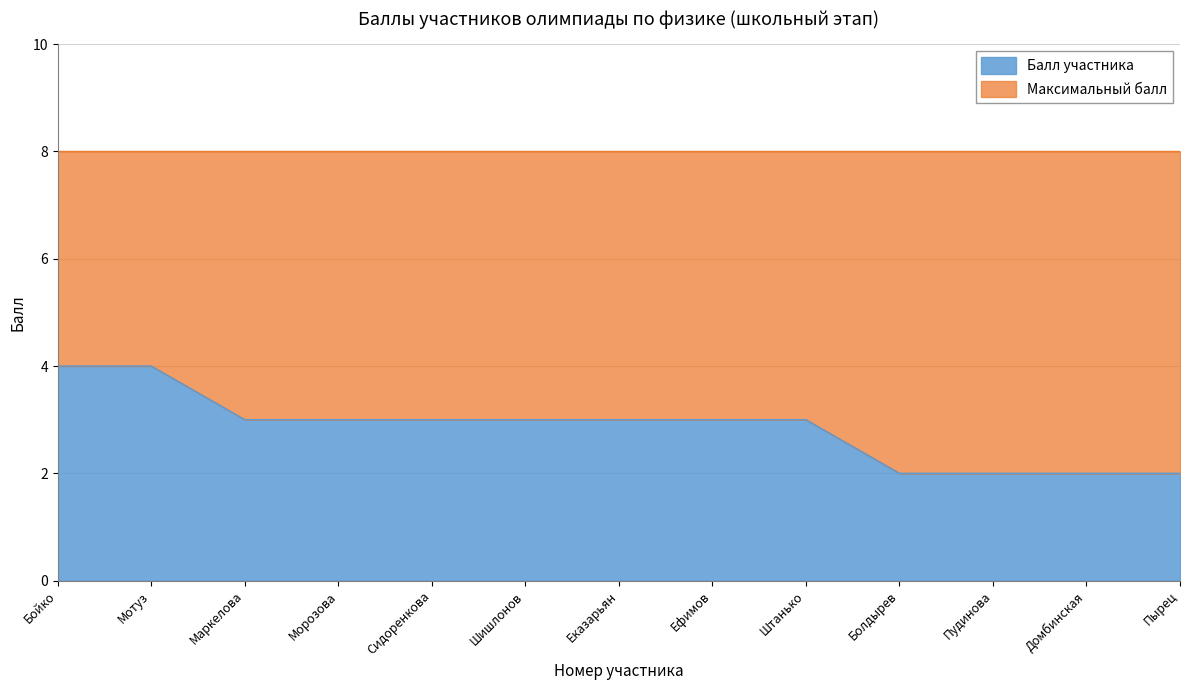

True or false: there are more than 1 points higher than both neighbors.

False